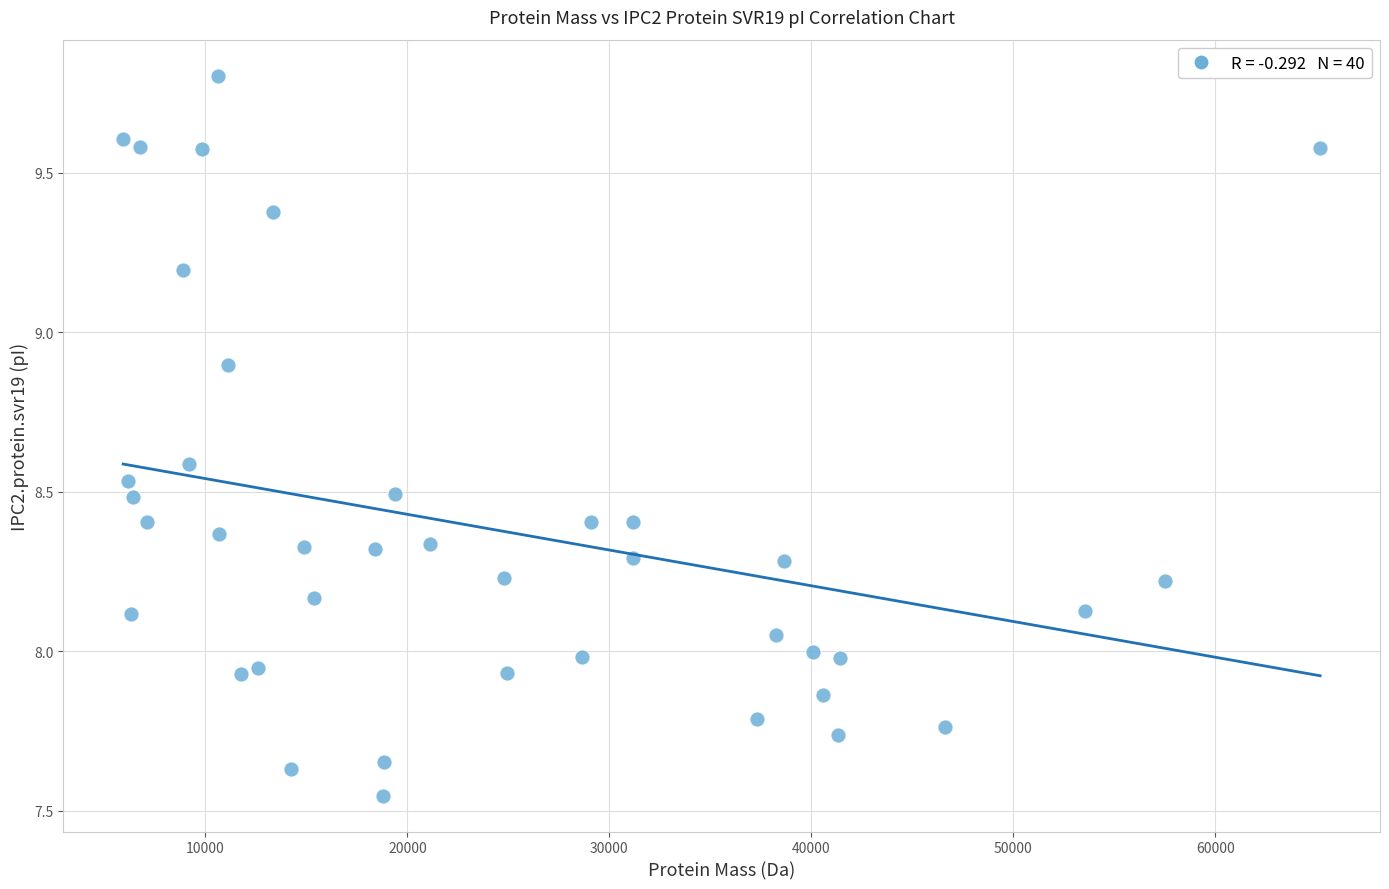

What is the range of X values (max minus min)?

59254.0